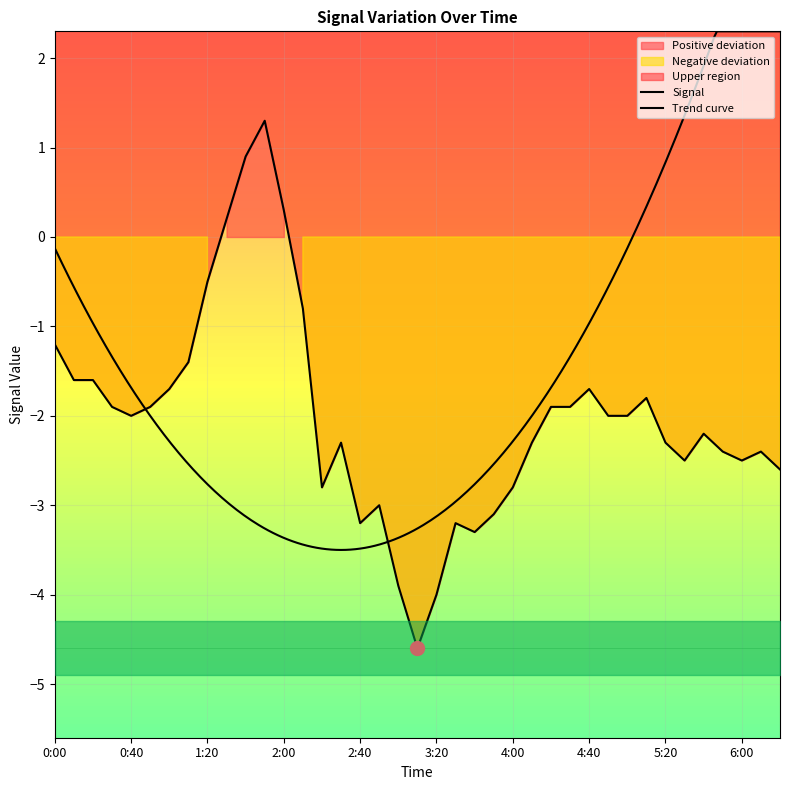

Does the chart display data point markers on the line(s)?

No